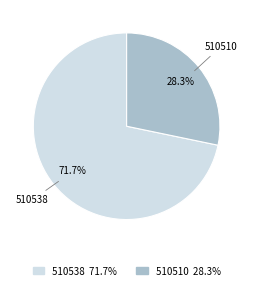

Is it true that 510538 is 58% of the pie?

False